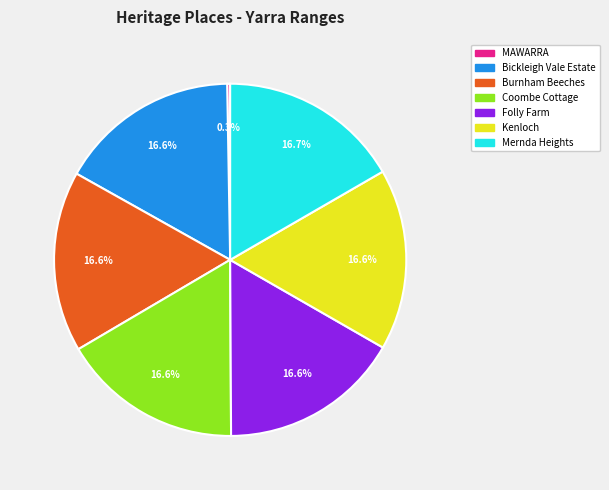

Is Kenloch the majority of the pie?

No